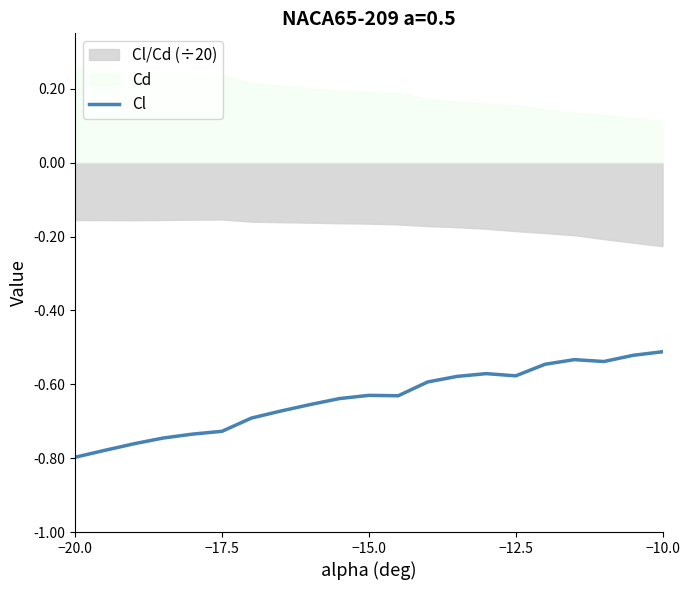

How many categories are shown in the chart?

21